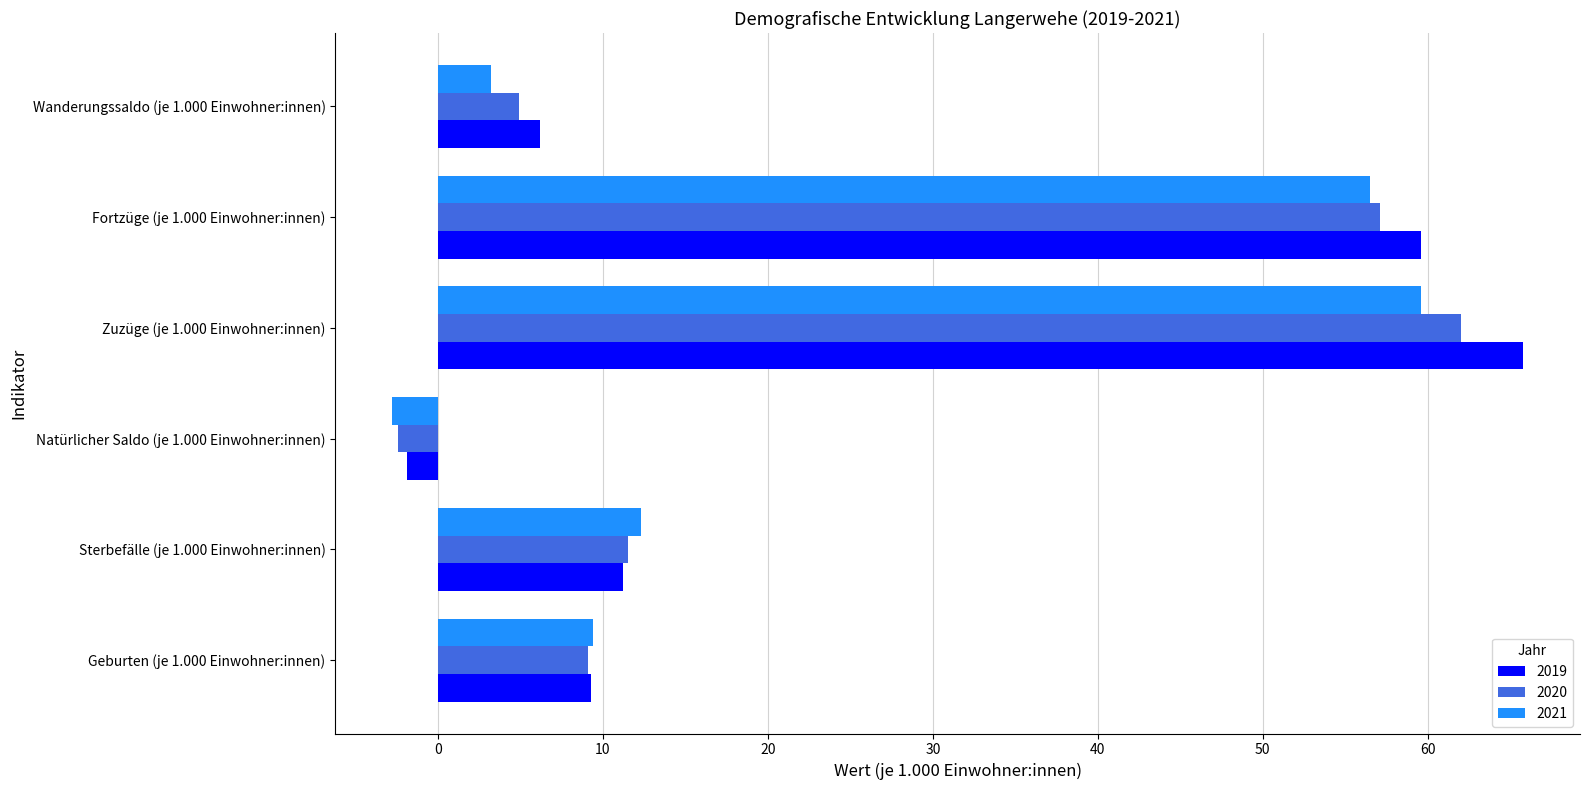

What are all the series names shown in the legend?

2019, 2020, 2021